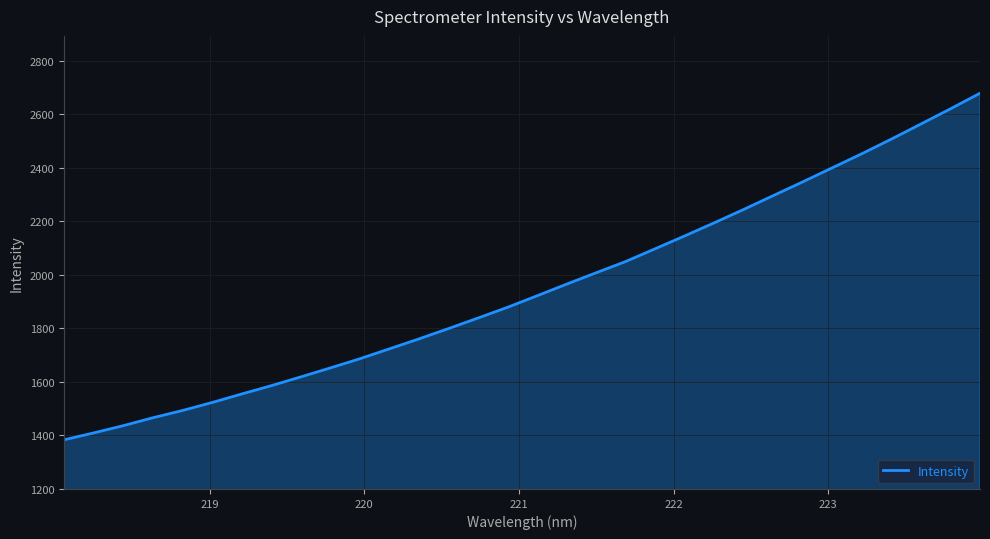

Does the chart have visible grid lines?

Yes